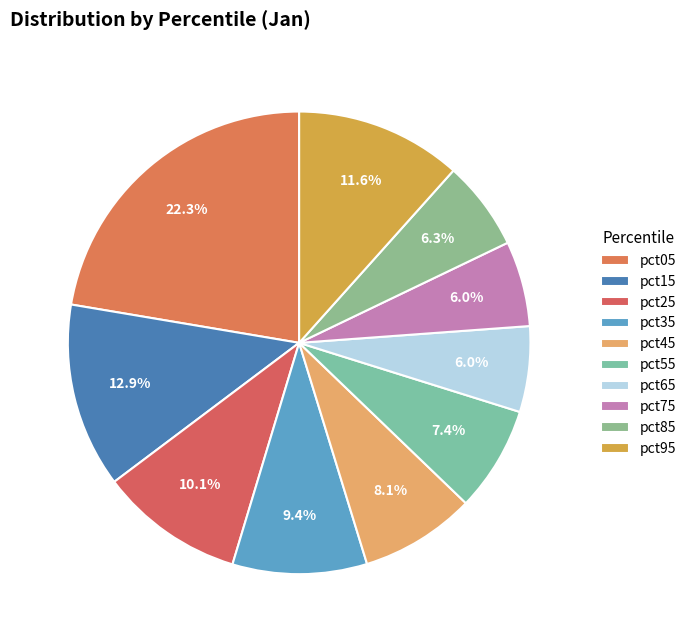

Rank the categories by value from highest to lowest.

pct05, pct15, pct95, pct25, pct35, pct45, pct55, pct85, pct65, pct75